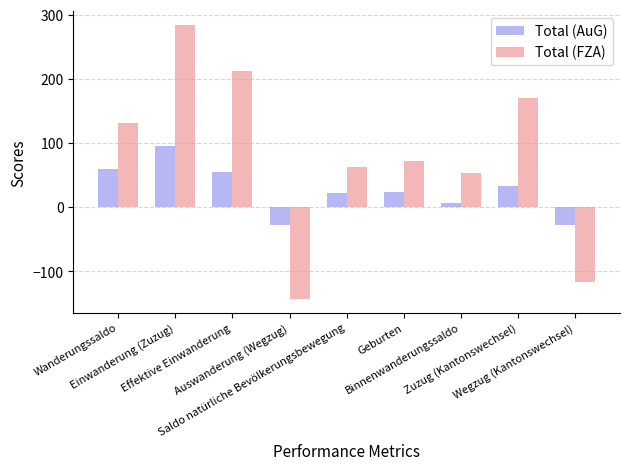

How many values in Total (FZA) are below zero?

2